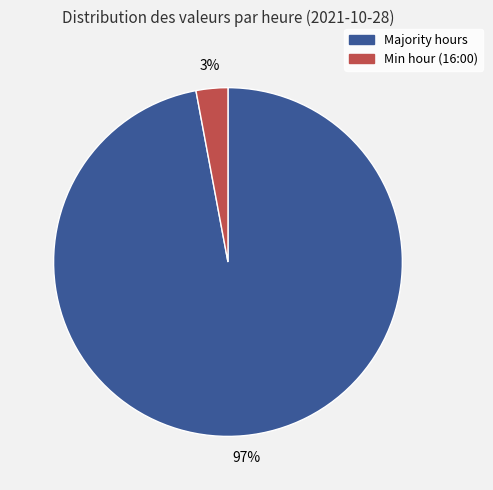

To the nearest percent, what is the difference between the largest and smallest slice percentages?

94%